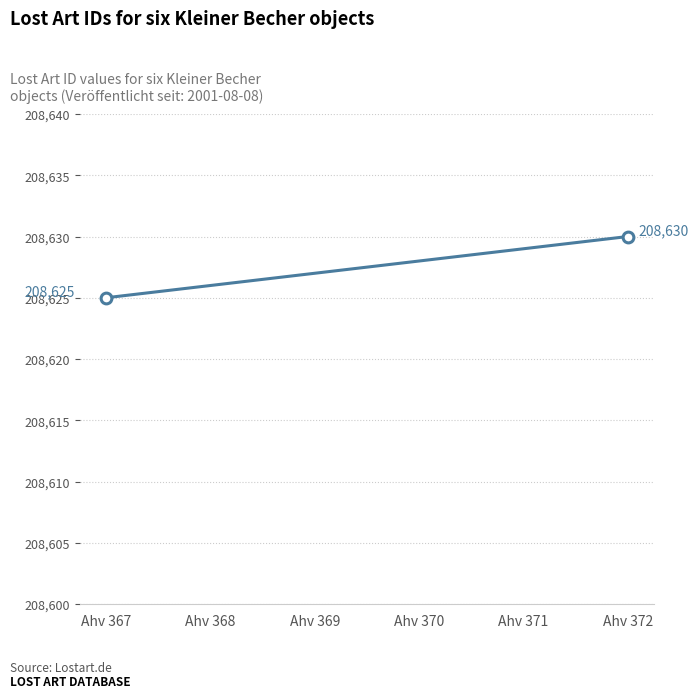

What is the change in value from Ahv 369 to Ahv 372?

+3